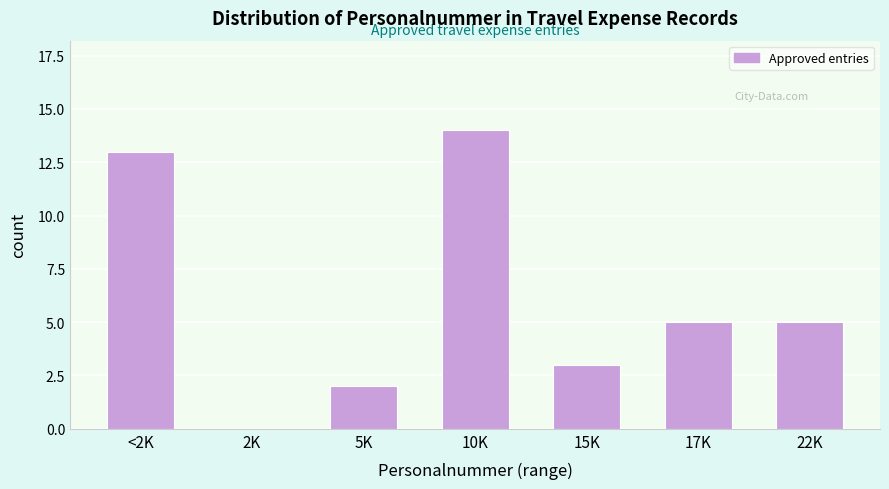

Reading left to right, transcribe all the data shown in this chart.

<2K=13	2K=0	5K=2	10K=14	15K=3	17K=5	22K=5